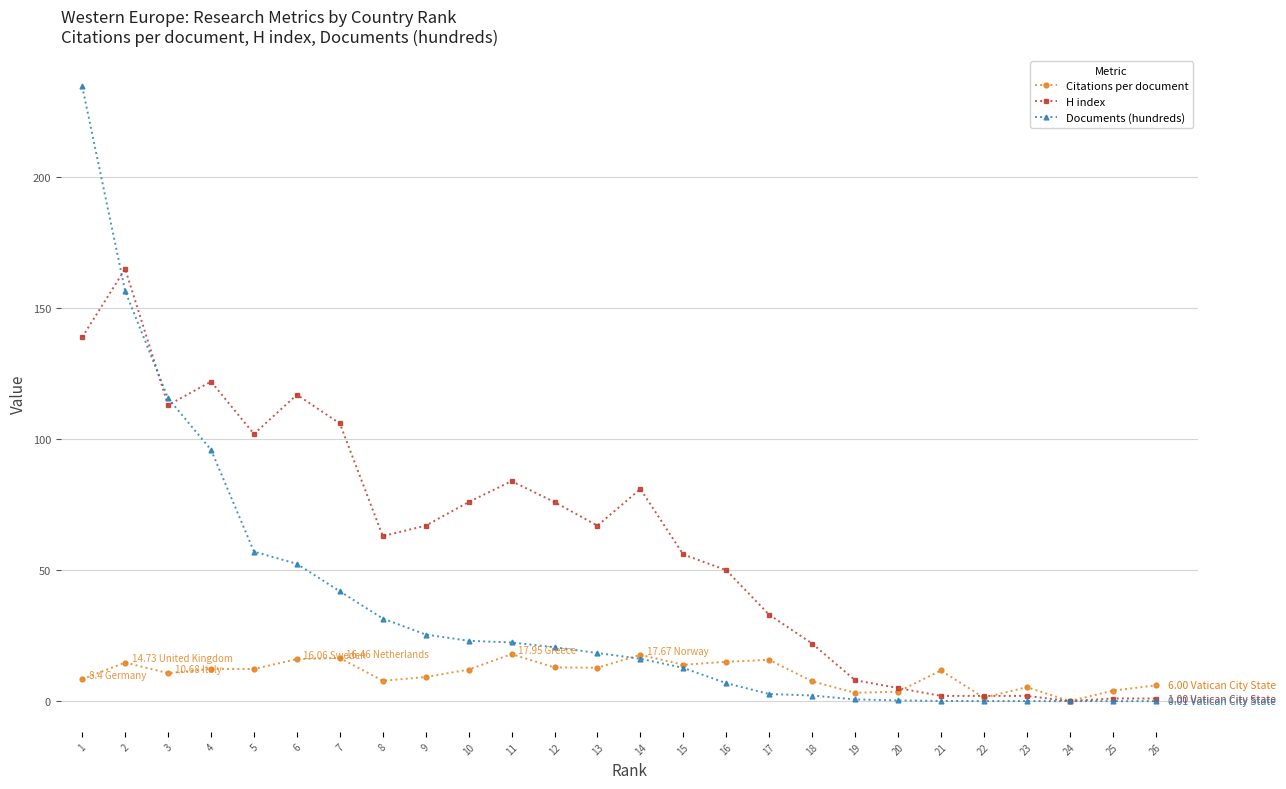

What is the total value across all series at 17?

51.5